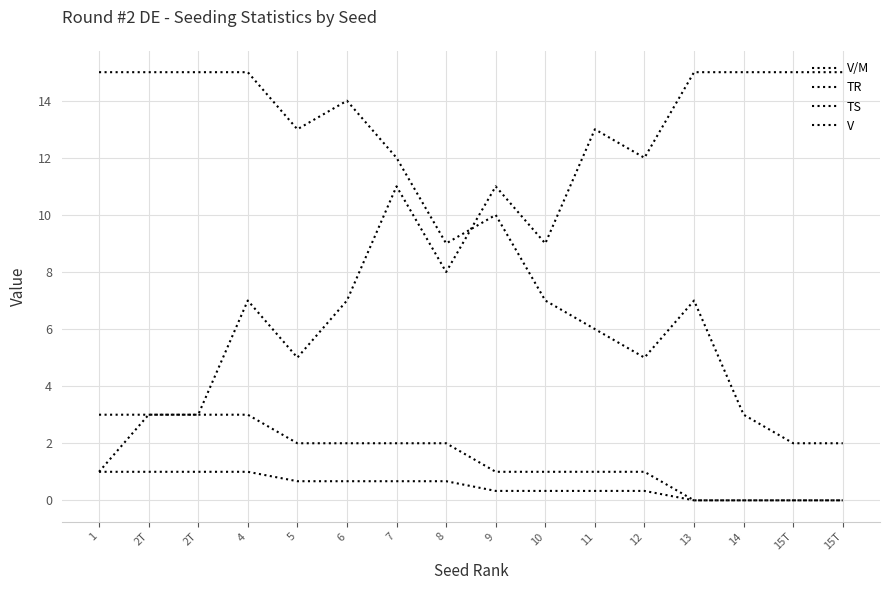

What is the difference between the second highest and minimum values in the V/M series?

1.0